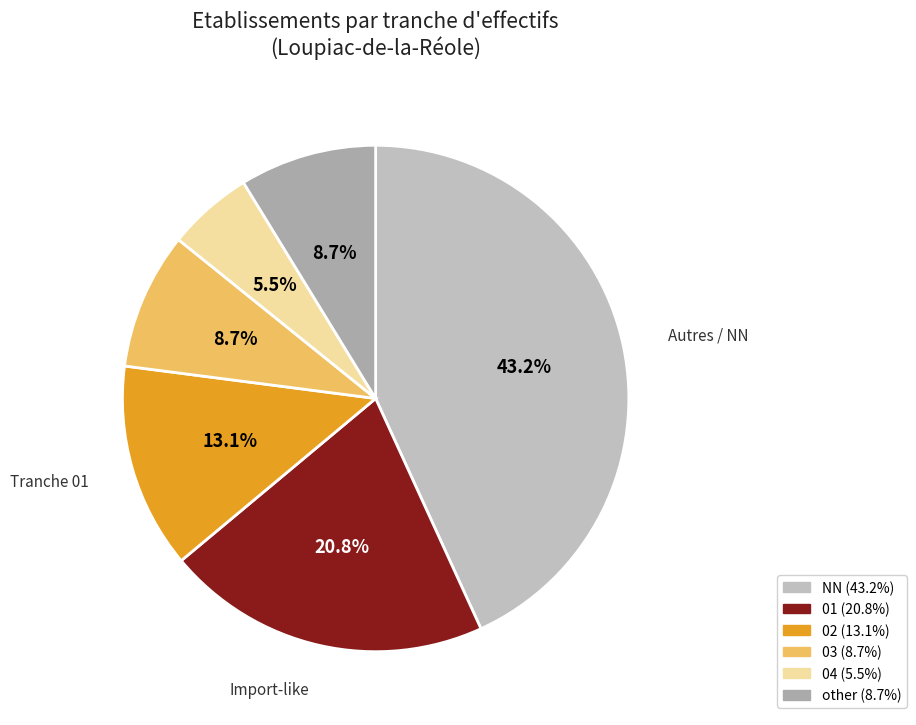

To the nearest percent, what is the difference between the 02 and other slice percentages?

4%